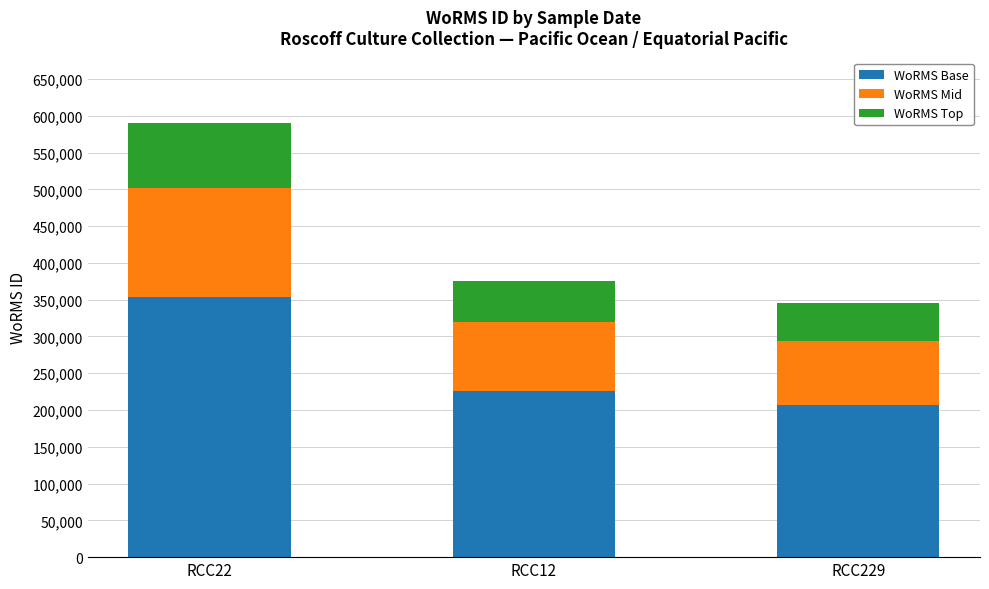

Does the chart contain stacked bars?

Yes